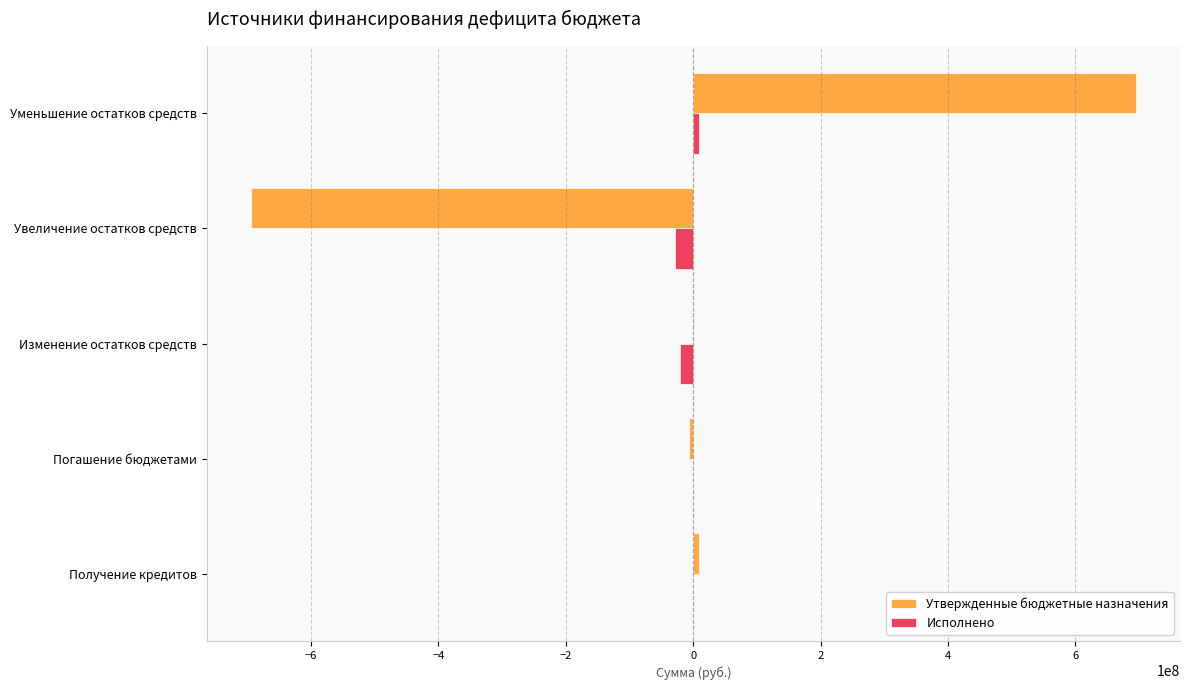

What is the sum of all Утвержденные бюджетные назначения values?

4838934.1